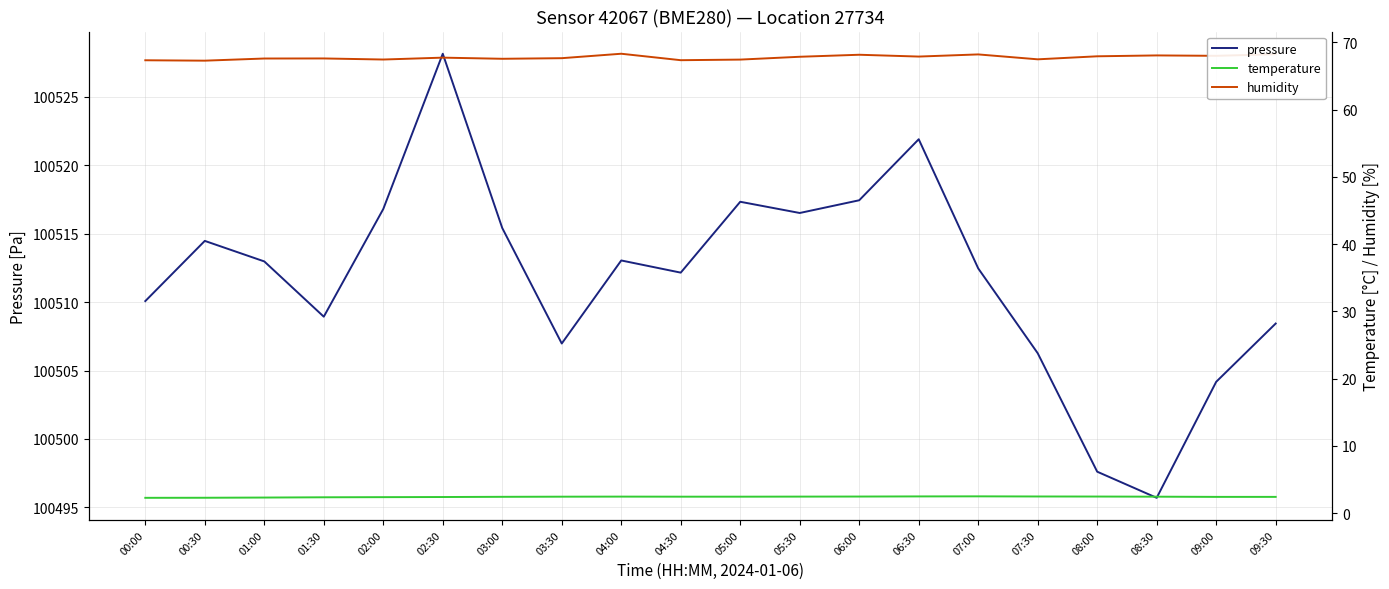

What is the difference between the maximum and minimum values in the humidity series?

1.0